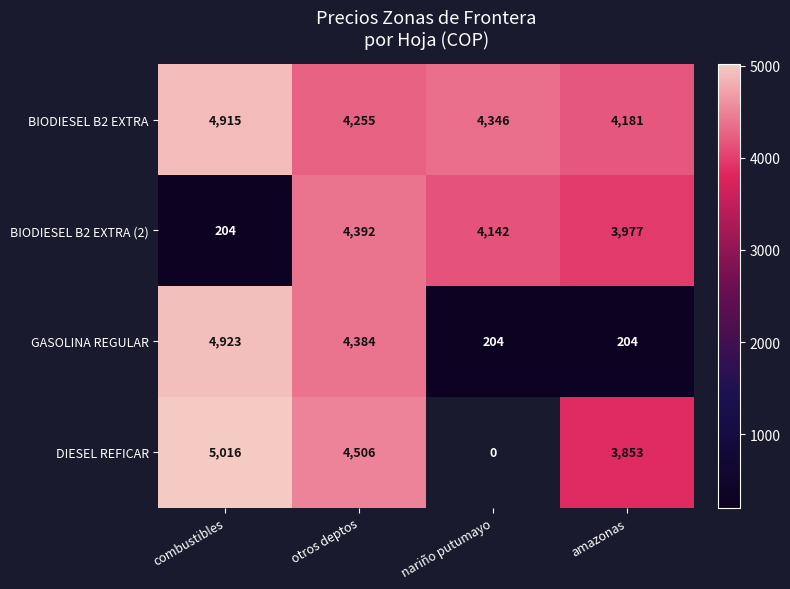

Which has a higher value, otros deptos or amazonas?

otros deptos